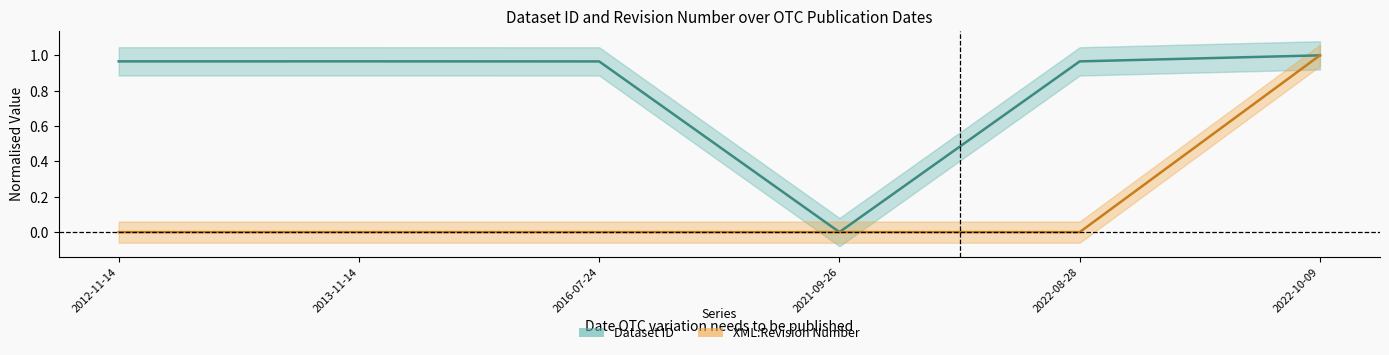

True or false: XML:Revision Number has a value of 0.3 at 2021-09-26.

False